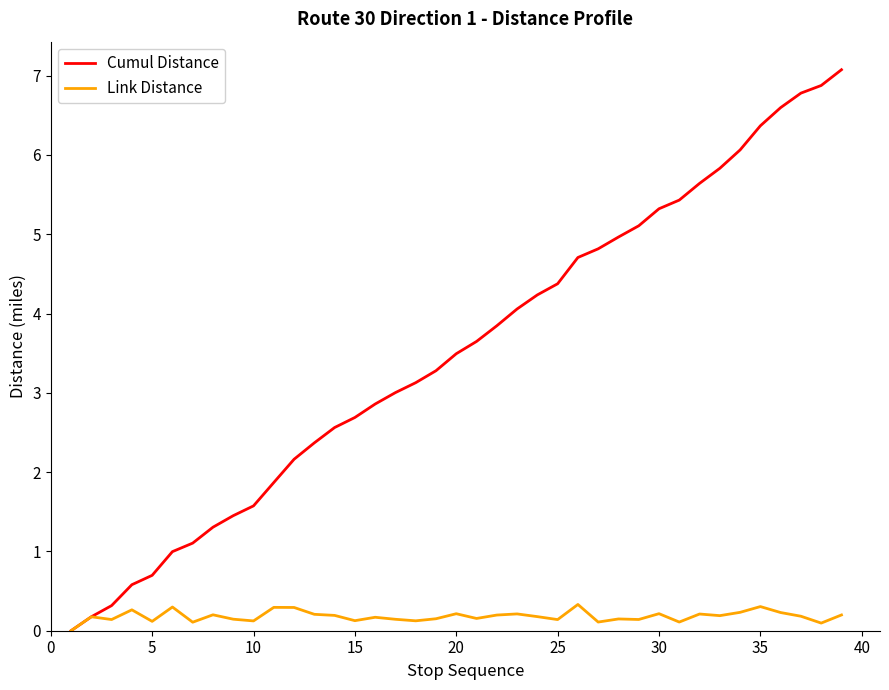

What is the maximum value for Link Distance?

0.3